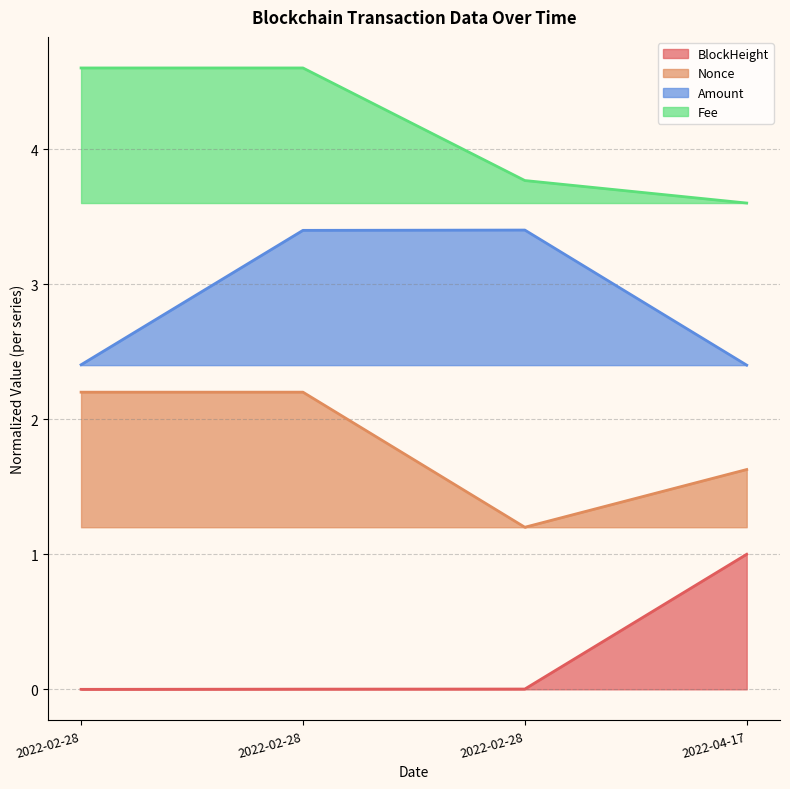

How many lines are shown in the chart?

4